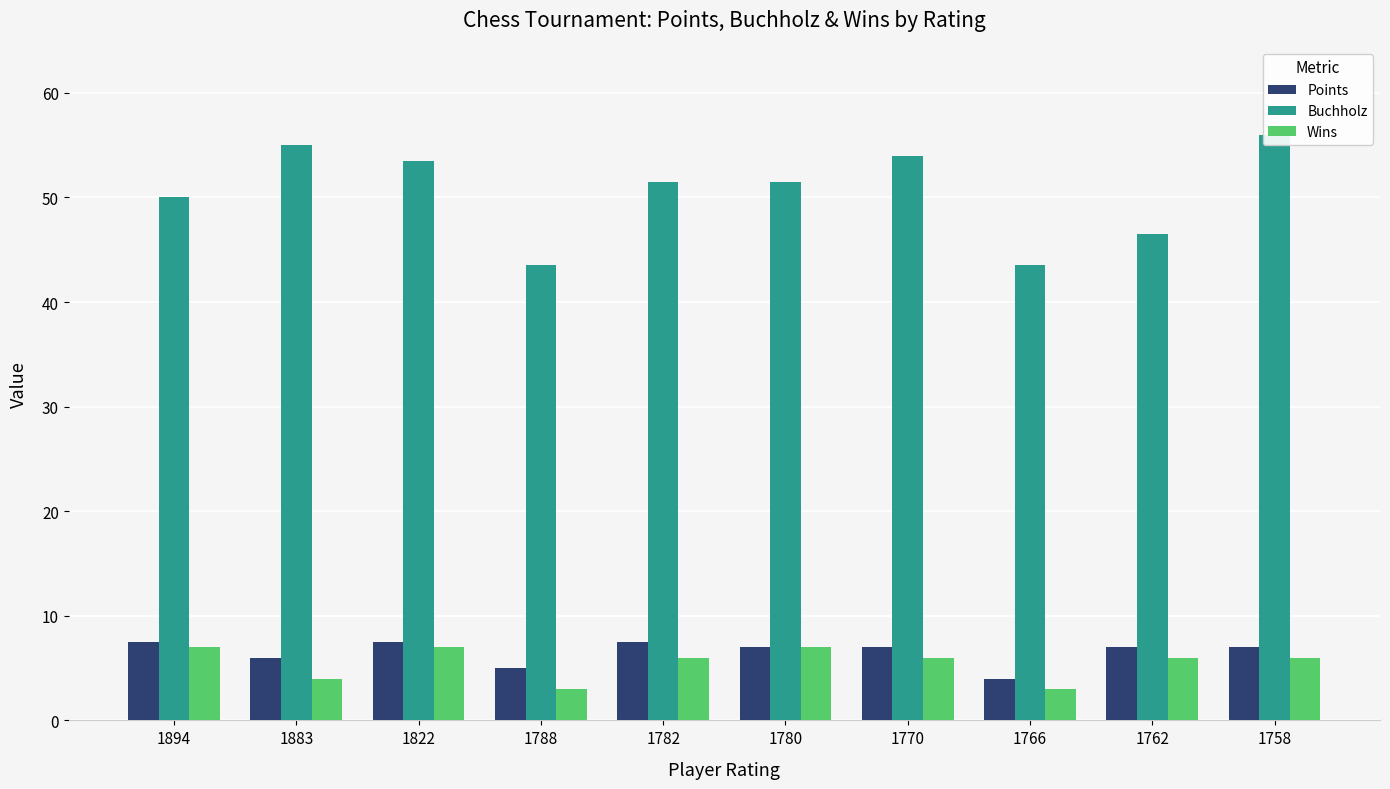

Which series has the widest spread of values?

Buchholz